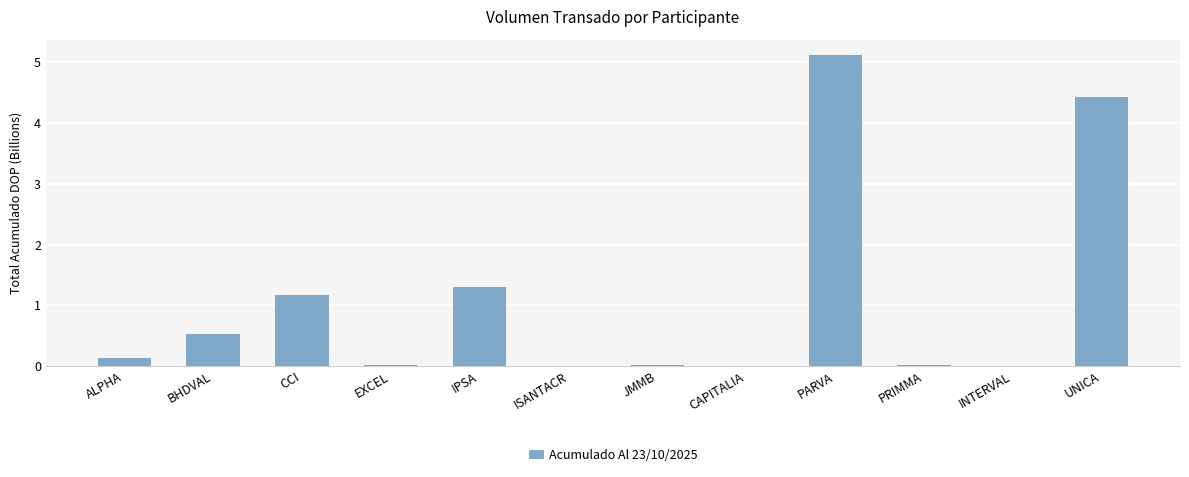

Which label corresponds to the largest value in the chart?

PARVA